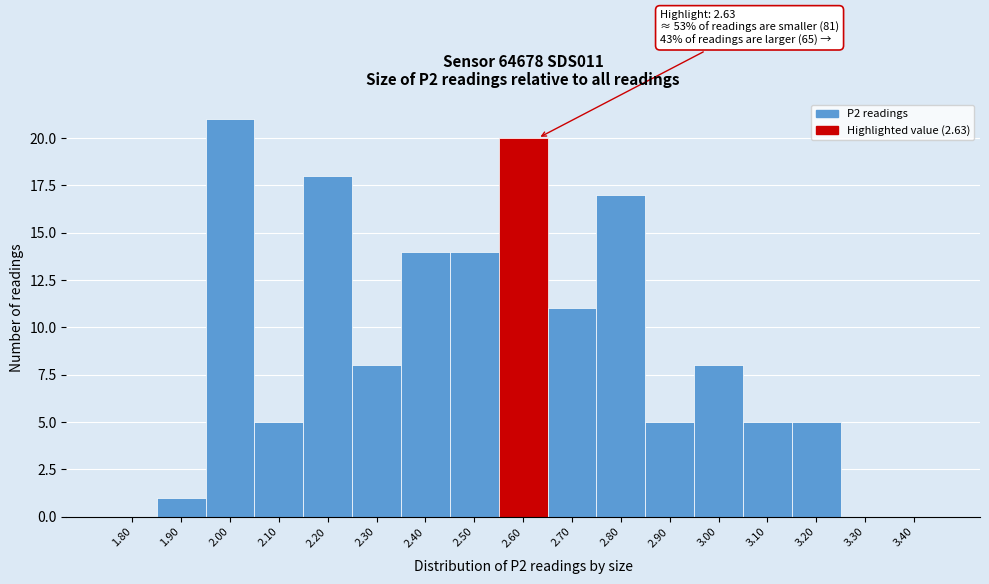

Reading right to left, transcribe all the data shown in this chart.

3.40=0	3.30=0	3.20=5	3.10=5	3.00=8	2.90=5	2.80=17	2.70=11	2.60=20	2.50=14	2.40=14	2.30=8	2.20=18	2.10=5	2.00=21	1.90=1	1.80=0